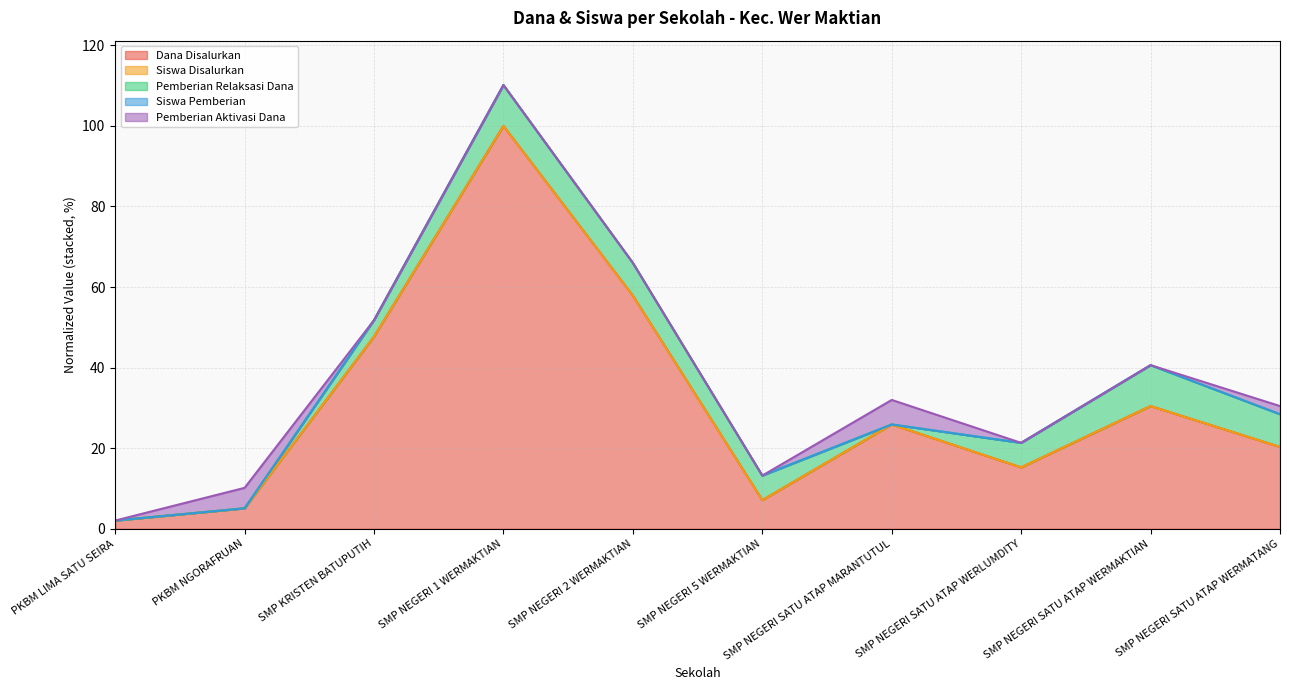

Which category has the lowest value in the Siswa Pemberian series?

PKBM LIMA SATU SEIRA